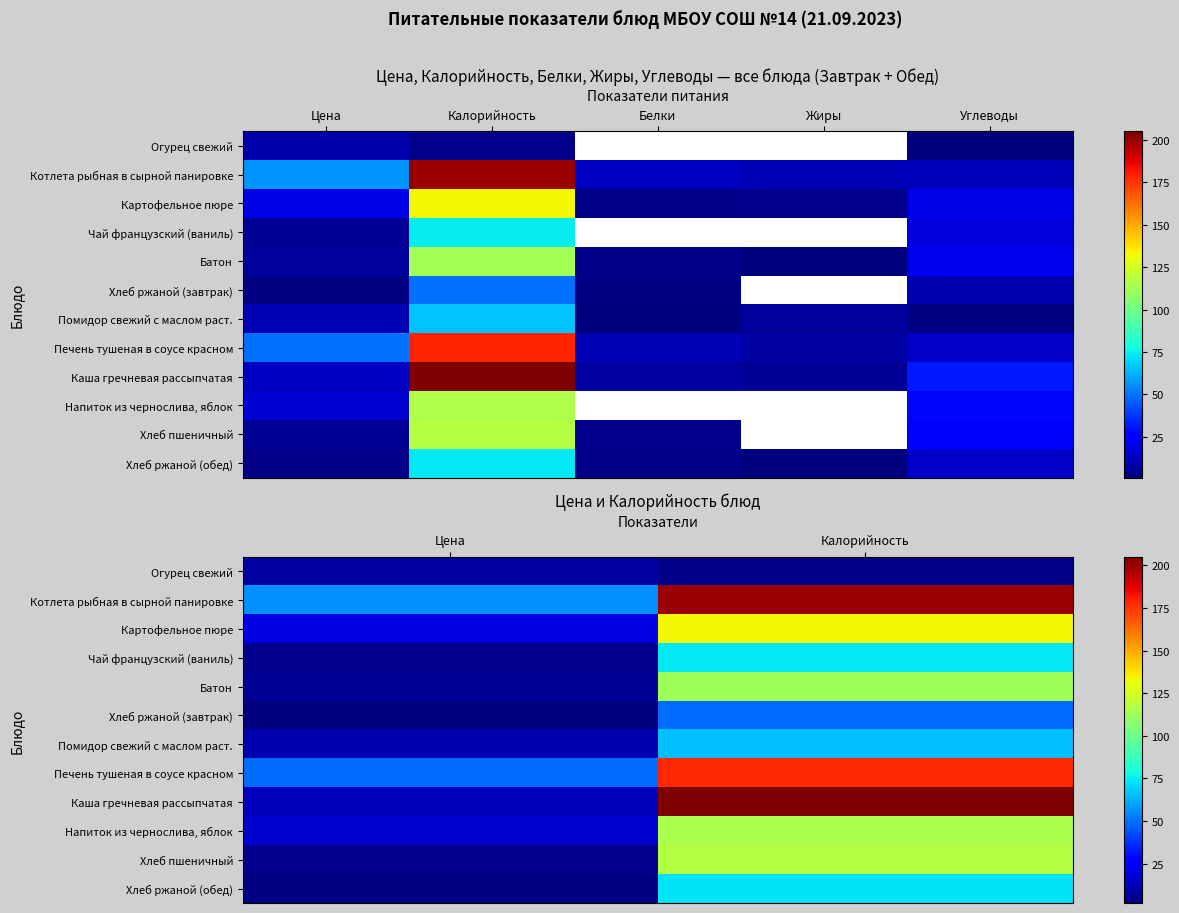

Rank the series at Цена from lowest to highest value.

Хлеб ржаной (завтрак), Хлеб ржаной (обед), Чай французский (ваниль), Хлеб пшеничный, Батон, Огурец свежий, Помидор свежий с маслом раст., Каша гречневая рассыпчатая, Напиток из чернослива, яблок, Картофельное пюре, Печень тушеная в соусе красном, Котлета рыбная в сырной панировке